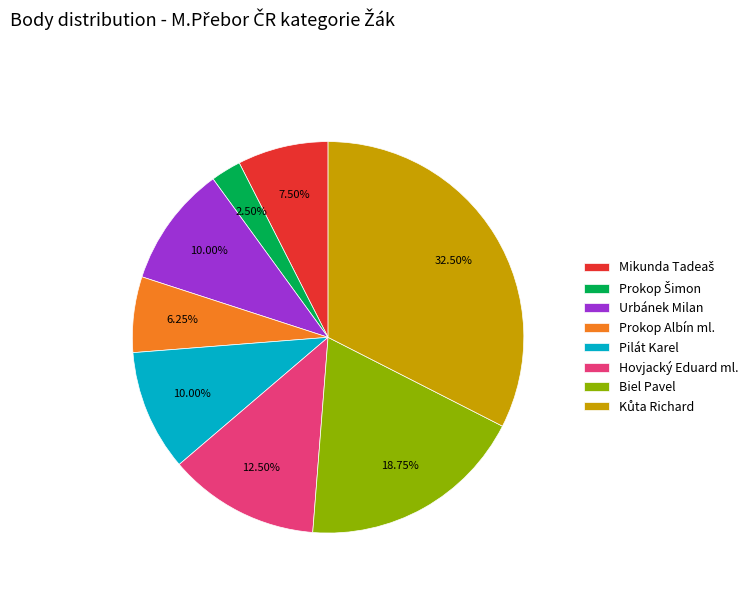

Is Hovjacký Eduard ml. the majority of the pie?

No